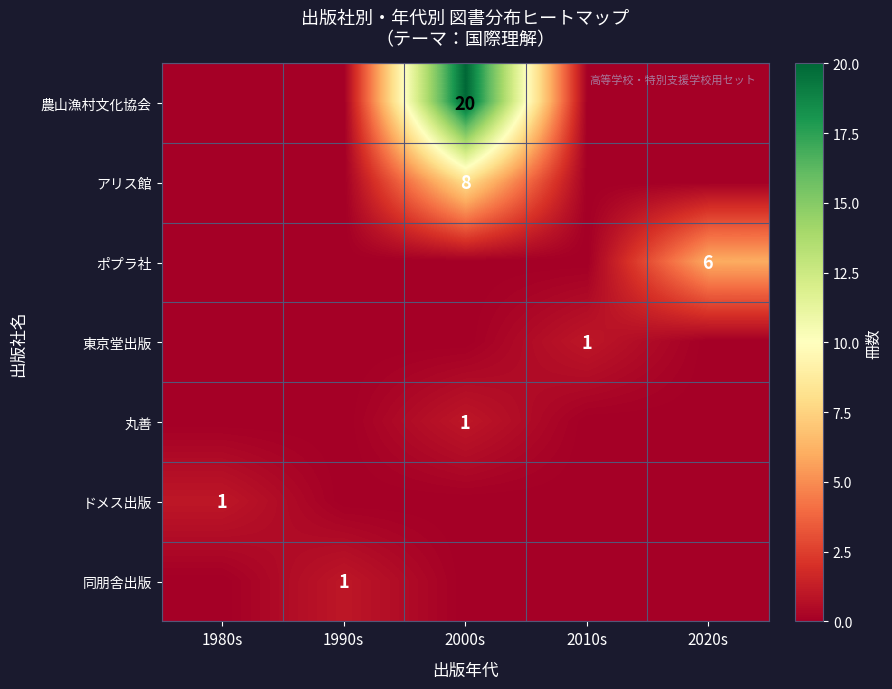

The ドメス出版 series shows 0 at 1980s. True or false?

False